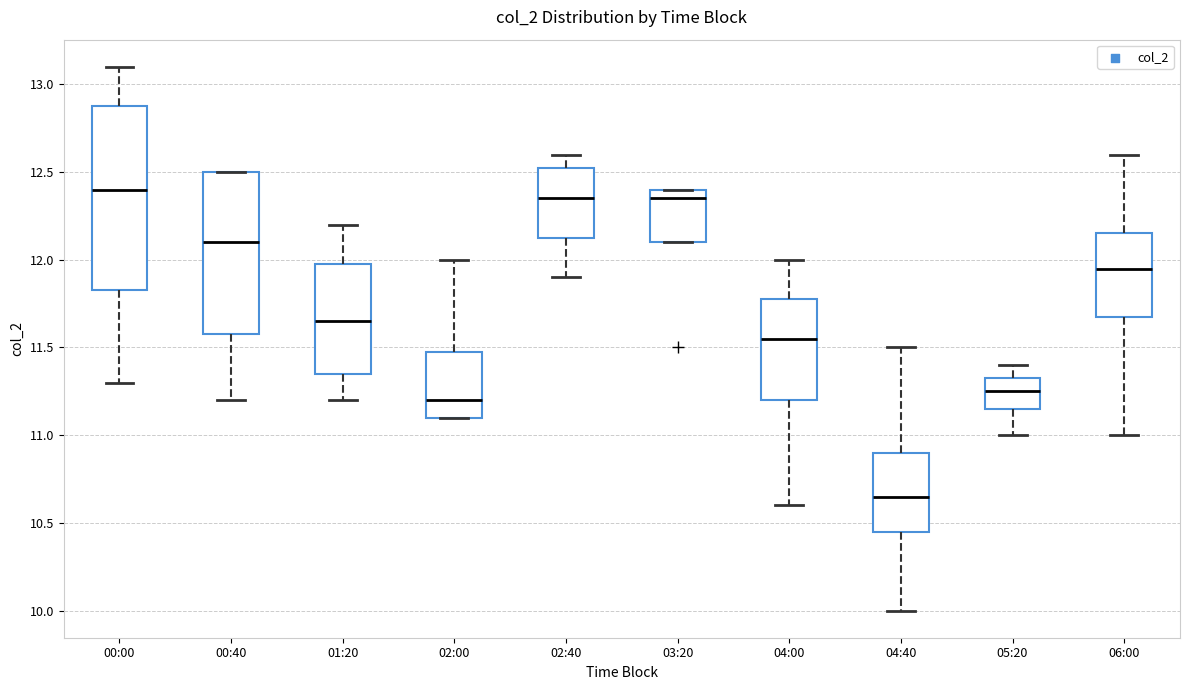

Reading left to right, transcribe this box plot: for each box, give where its median line is, the range the box spans, and where its two whiskers end, as read against the y-axis. The values are not printed on the chart, so give them approximately, as read against the axis.

00:00: median 12.40, box 11.85 to 12.90, whiskers 11.30 to 13.10
00:40: median 12.10, box 11.60 to 12.50, whiskers 11.20 to 12.50
01:20: median 11.65, box 11.35 to 12.00, whiskers 11.20 to 12.20
02:00: median 11.20, box 11.10 to 11.50, whiskers 11.10 to 12.00
02:40: median 12.35, box 12.15 to 12.55, whiskers 11.90 to 12.60
03:20: median 12.35, box 12.10 to 12.40, whiskers 12.10 to 12.40
04:00: median 11.55, box 11.20 to 11.80, whiskers 10.60 to 12.00
04:40: median 10.65, box 10.45 to 10.90, whiskers 10.00 to 11.50
05:20: median 11.25, box 11.15 to 11.35, whiskers 11.00 to 11.40
06:00: median 11.95, box 11.70 to 12.15, whiskers 11.00 to 12.60